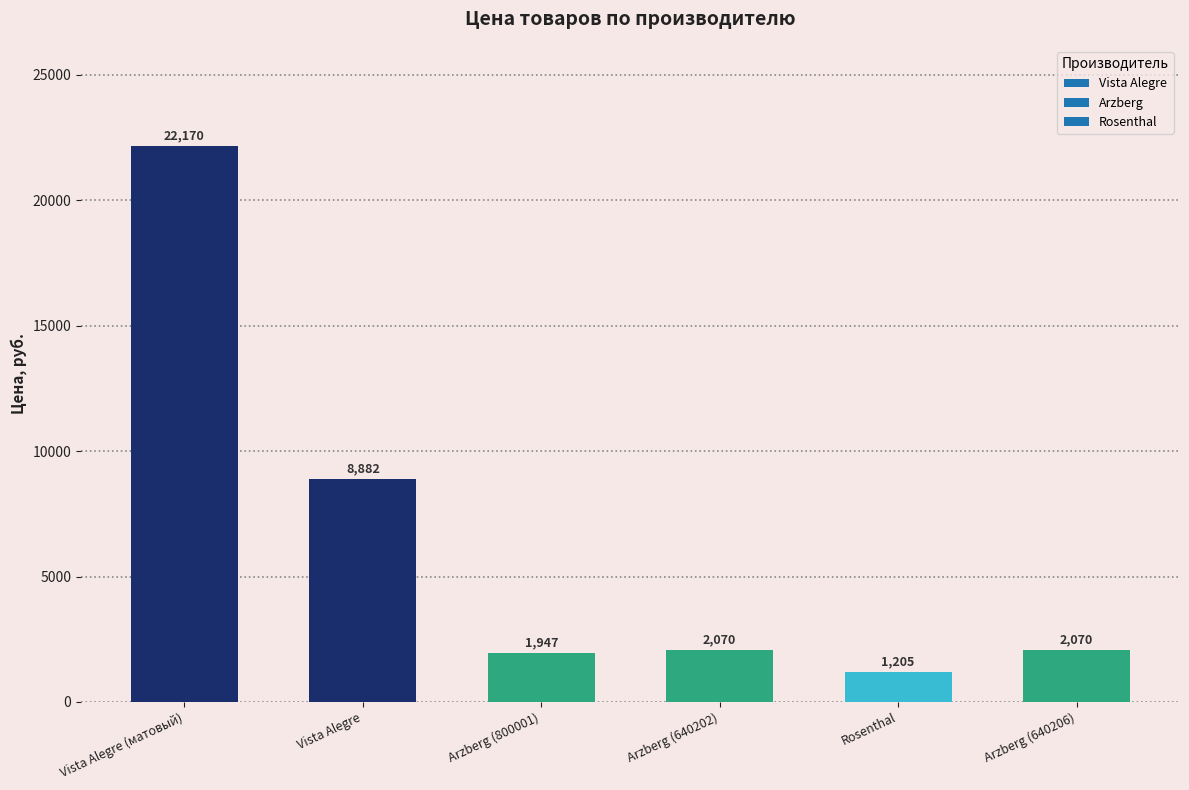

How many categories are shown in the chart?

6